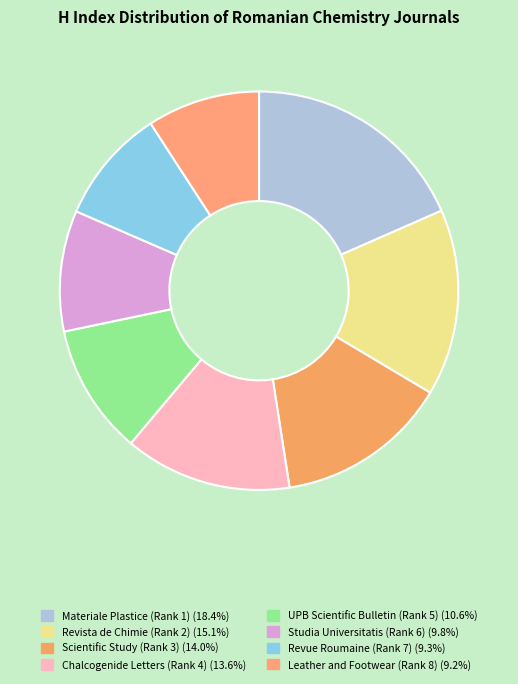

Combined, what portion of the pie is Leather and Footwear (Rank 8) and Chalcogenide Letters (Rank 4)?

22.7%